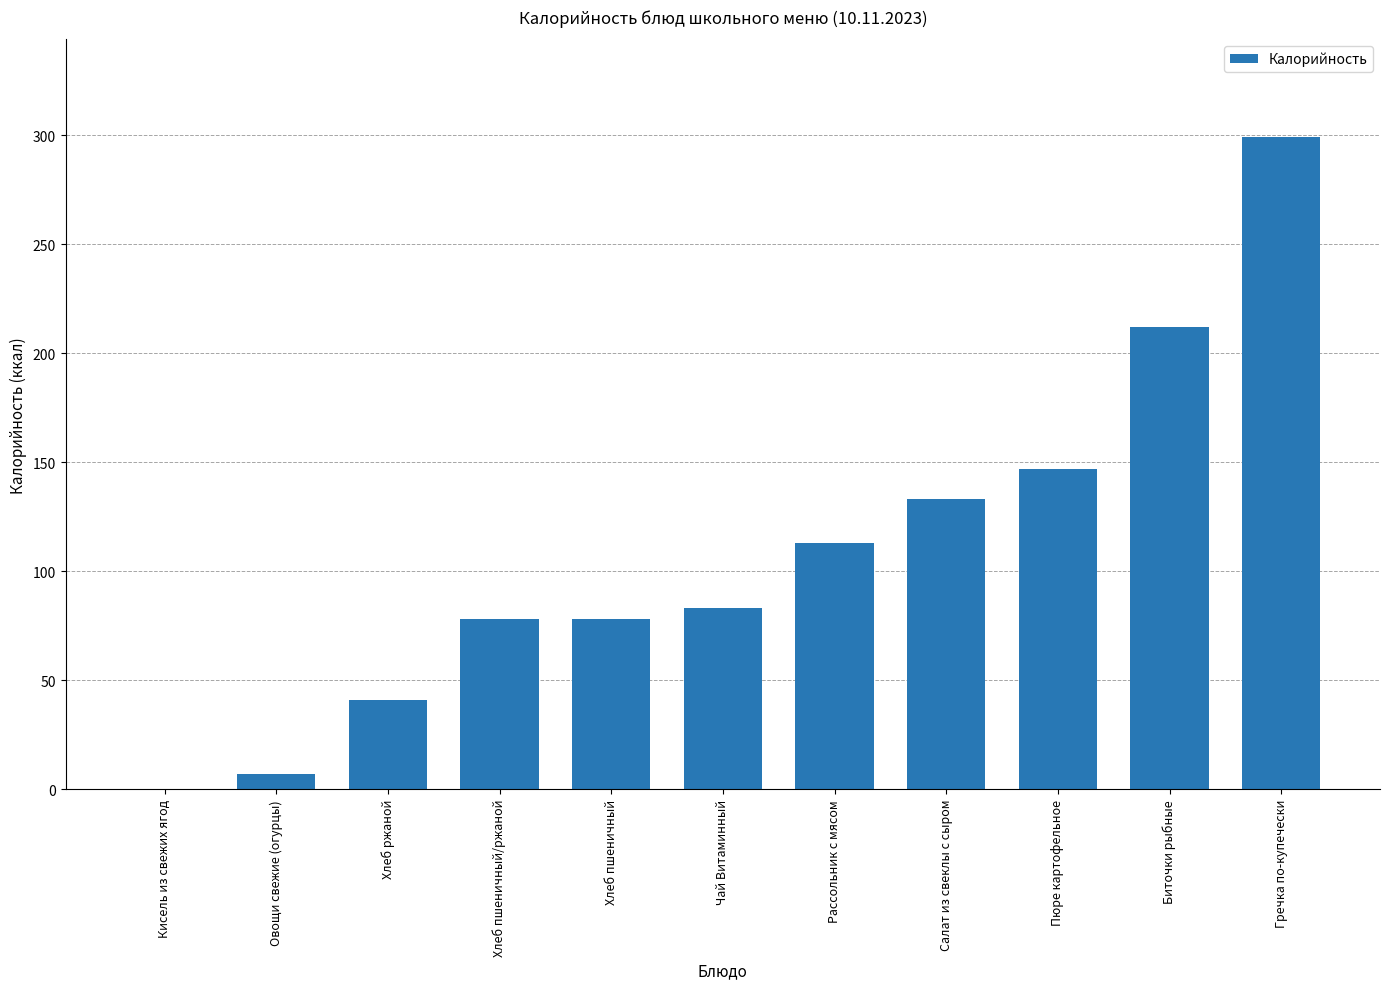

What is the change in value from Хлеб пшеничный/ржаной to Салат из свеклы с сыром?

+55.0